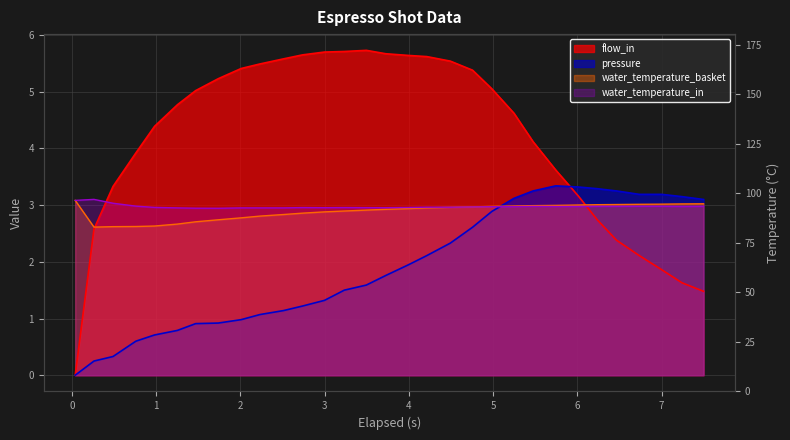

Reading left to right, extract all data points from this chart.

flow_in: 0.0	2.6	3.3	3.9	4.4	4.8	5.0	5.2	5.4	5.5	5.6	5.7	5.7	5.7	5.7	5.7	5.6	5.6	5.5	5.4	5.0	4.6	4.1	3.6	3.2	2.7	2.4	2.1	1.9	1.6	1.5
pressure: 0.0	0.2	0.3	0.6	0.7	0.8	0.9	0.9	1.0	1.1	1.1	1.2	1.3	1.5	1.6	1.8	1.9	2.1	2.3	2.6	2.9	3.1	3.2	3.3	3.3	3.3	3.2	3.2	3.2	3.1	3.1
water_temperature_basket: 3.1	2.6	2.6	2.6	2.6	2.7	2.7	2.7	2.8	2.8	2.8	2.9	2.9	2.9	2.9	2.9	2.9	3.0	3.0	3.0	3.0	3.0	3.0	3.0	3.0	3.0	3.0	3.0	3.0	3.0	3.0
water_temperature_in: 3.1	3.1	3.0	3.0	3.0	3.0	2.9	2.9	3.0	3.0	3.0	3.0	3.0	3.0	3.0	3.0	3.0	3.0	3.0	3.0	3.0	3.0	3.0	3.0	3.0	3.0	3.0	3.0	3.0	3.0	3.0